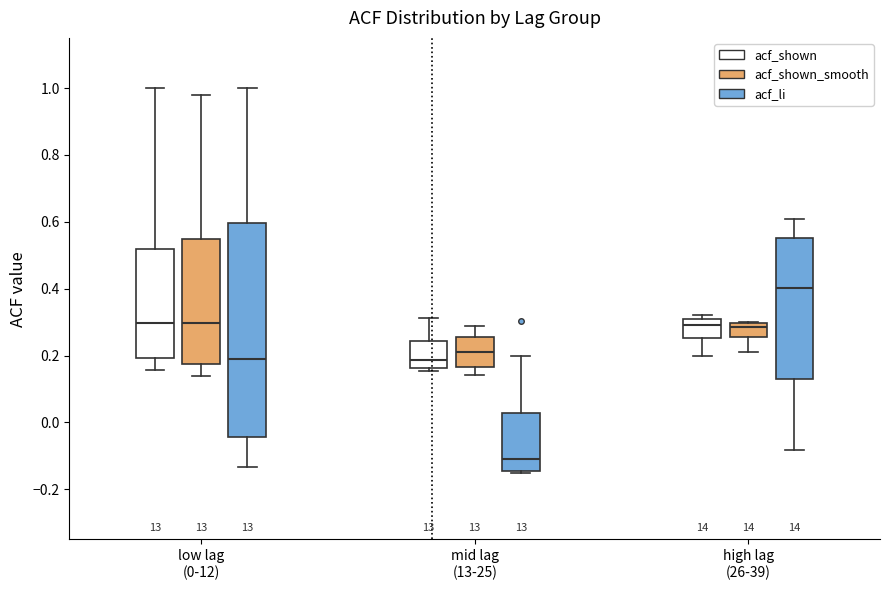

Comparing the boxes themselves (not the whiskers), which one is the tallest?

low lag (0-12) (acf_li)